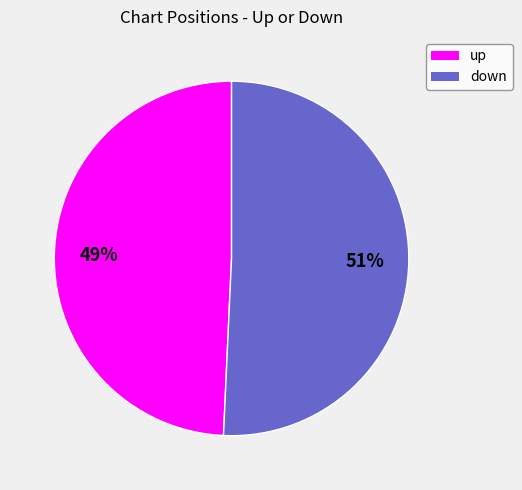

Which slice is the smallest?

up